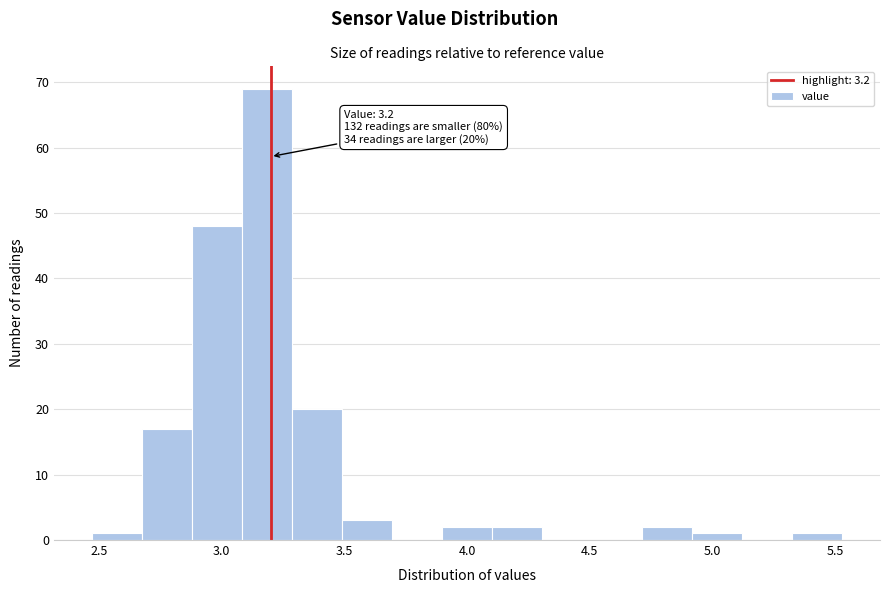

Which range on the x-axis has the tallest bar?

3.10 to 3.30